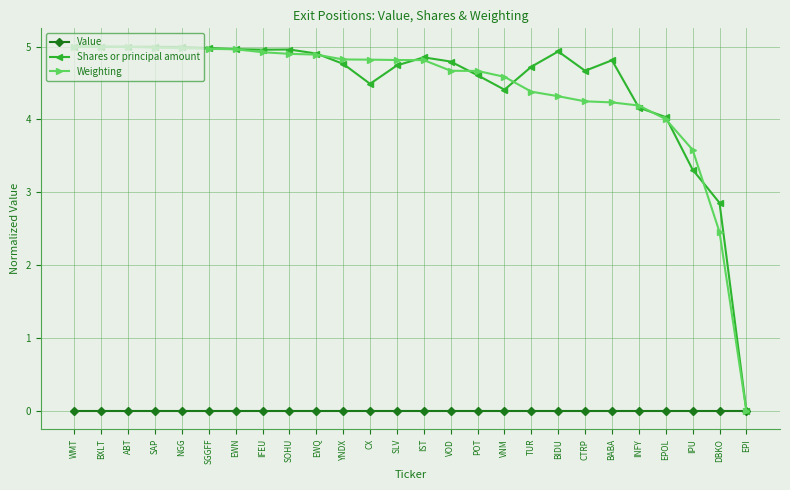

True or false: Shares or principal amount has more than 0 points higher than both neighbors.

True